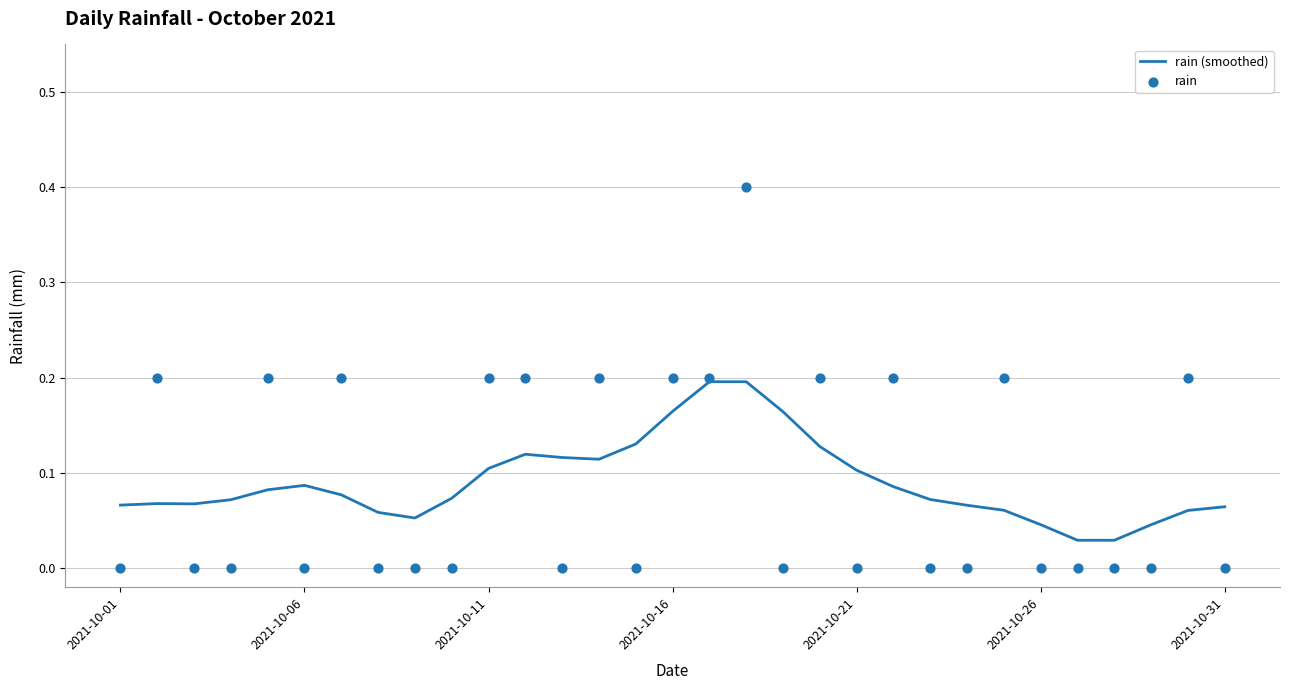

The value of rain (smoothed) at 2021-10-11 is 0.1. True or false?

True